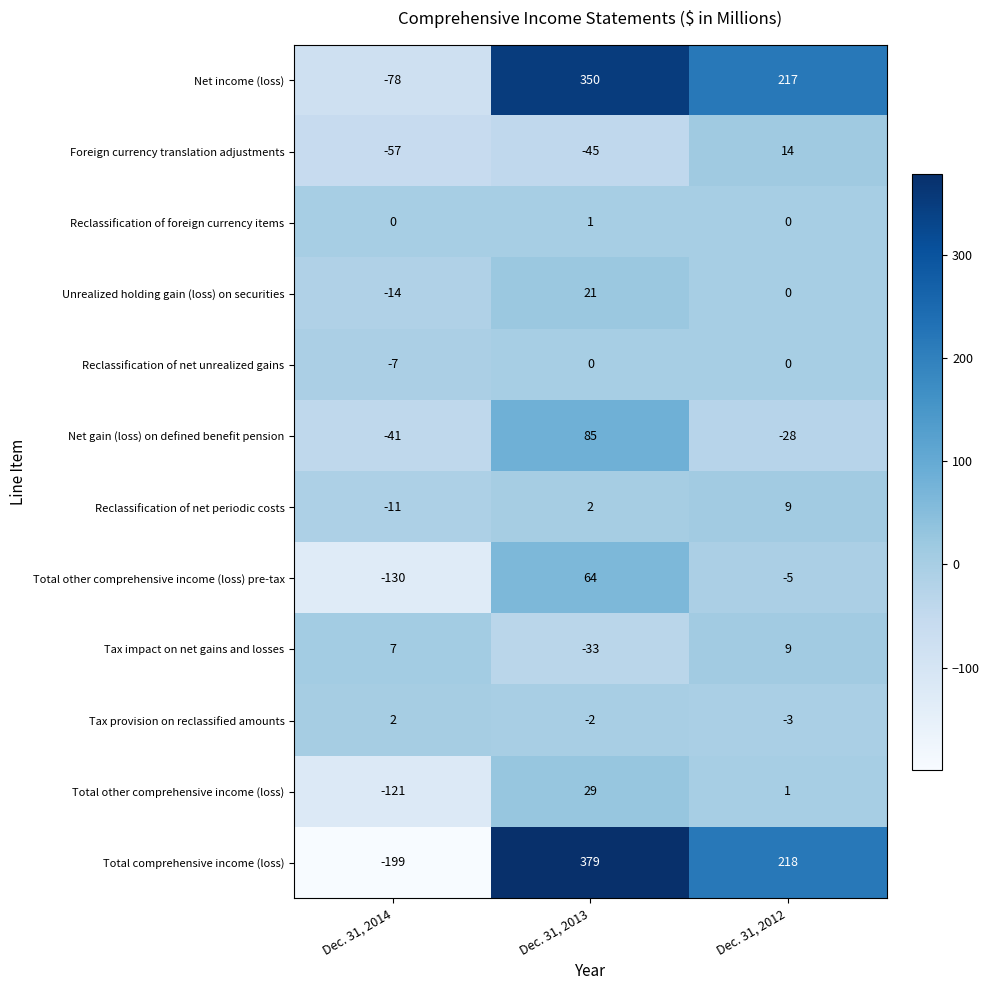

Which series changed the most between Dec. 31, 2013 and Dec. 31, 2012?

Total comprehensive income (loss)